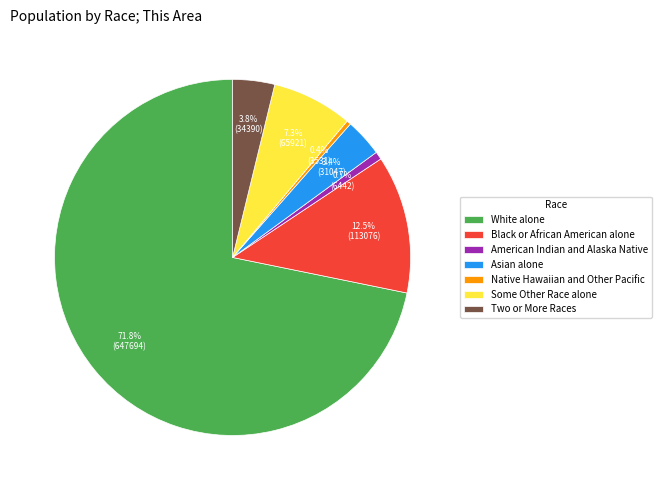

Do White alone and Some Other Race alone together represent more than half of the pie?

Yes